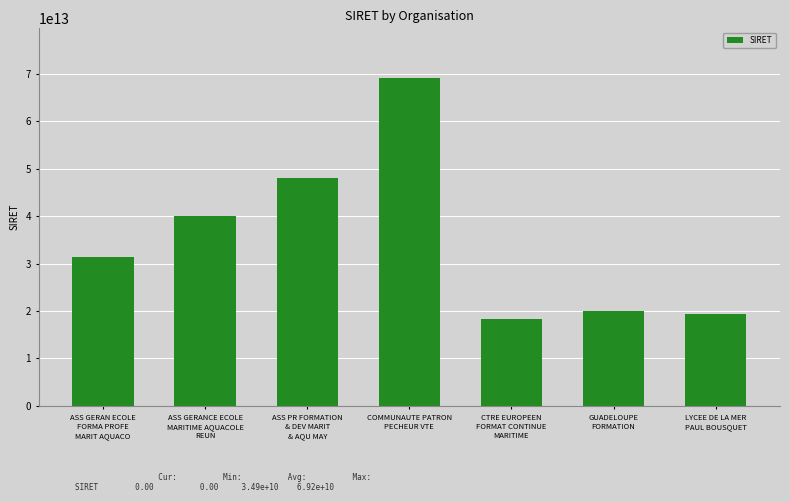

What is the difference between the second highest and minimum values?

29624122400002